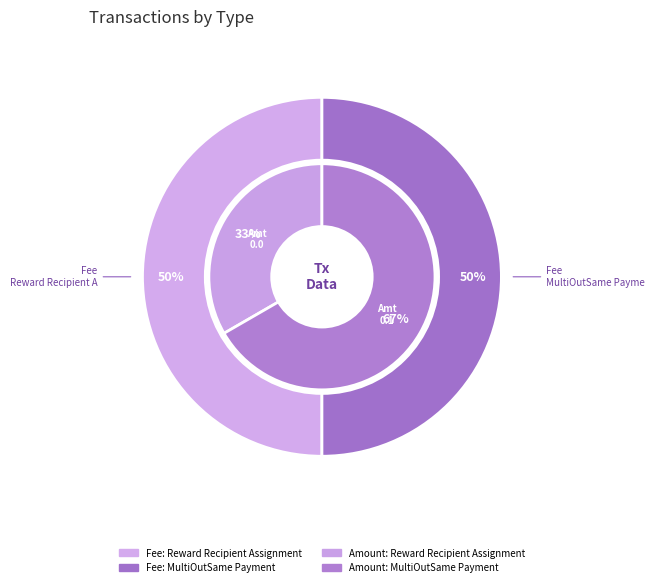

What is the spread (max minus min) of values at Reward Recipient Assignment?

0.1